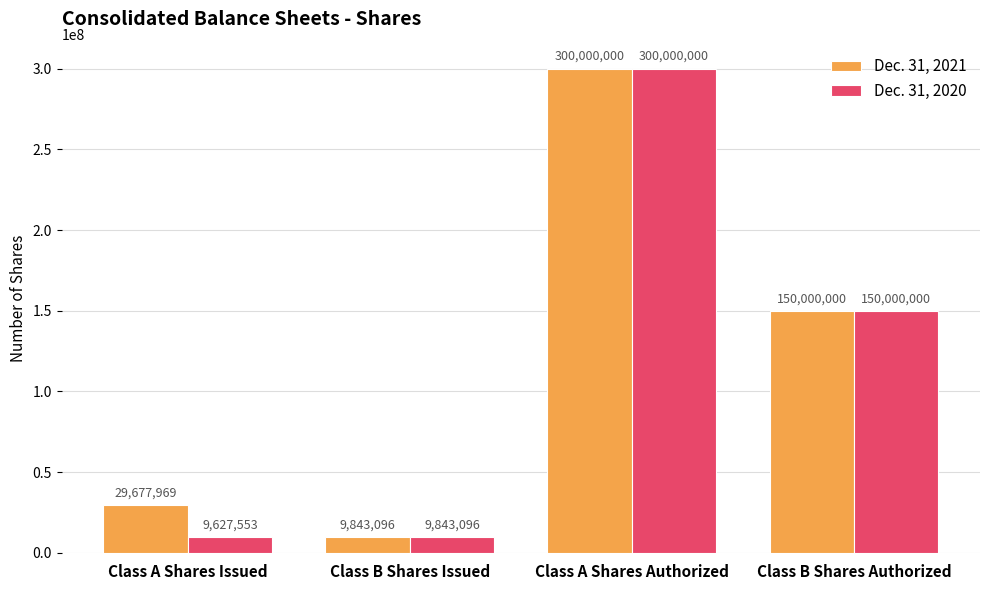

What is the minimum value for Dec. 31, 2020?

9627553